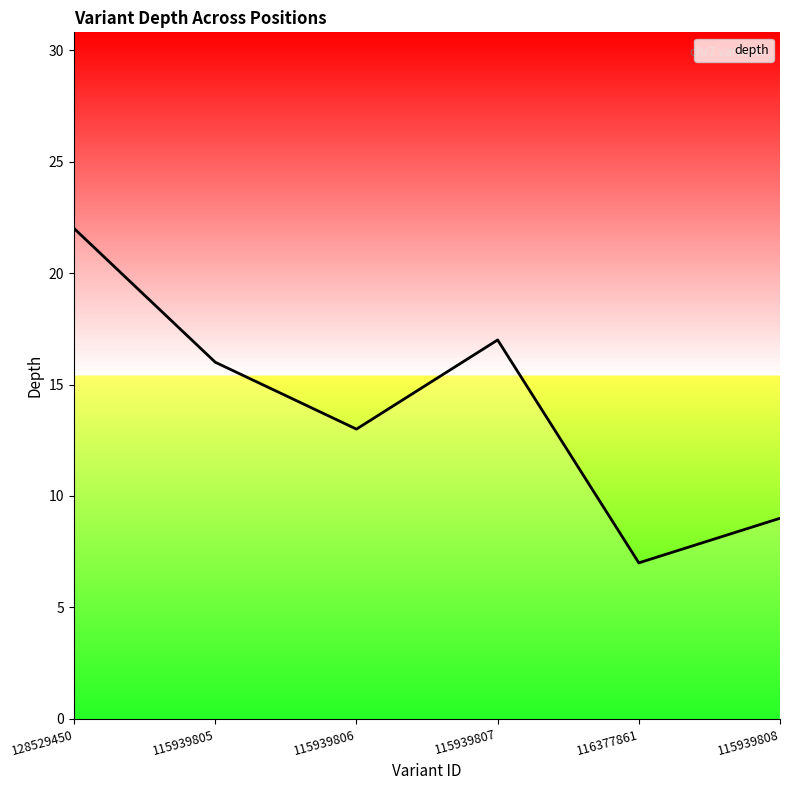

Is it true that the value at 115939808 is 6?

False